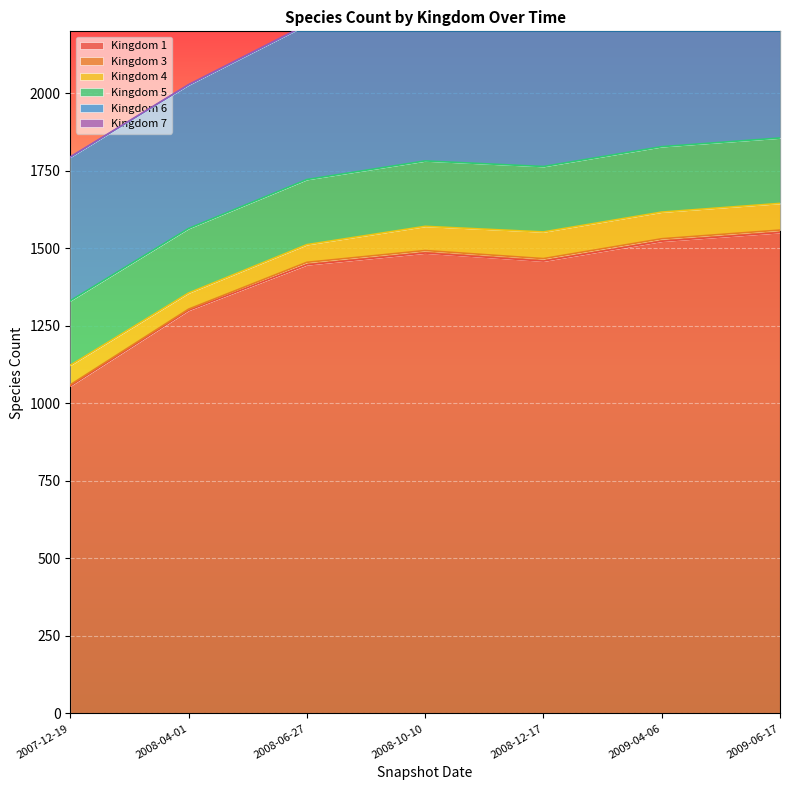

Is the value of 4 at 2007-12-19 greater than the value of 3 at 2010-06-01?

Yes